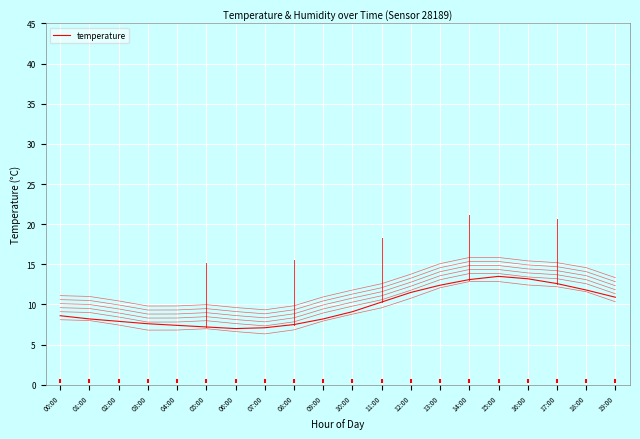

What is the change in value from 15:00 to 17:00?

-0.9